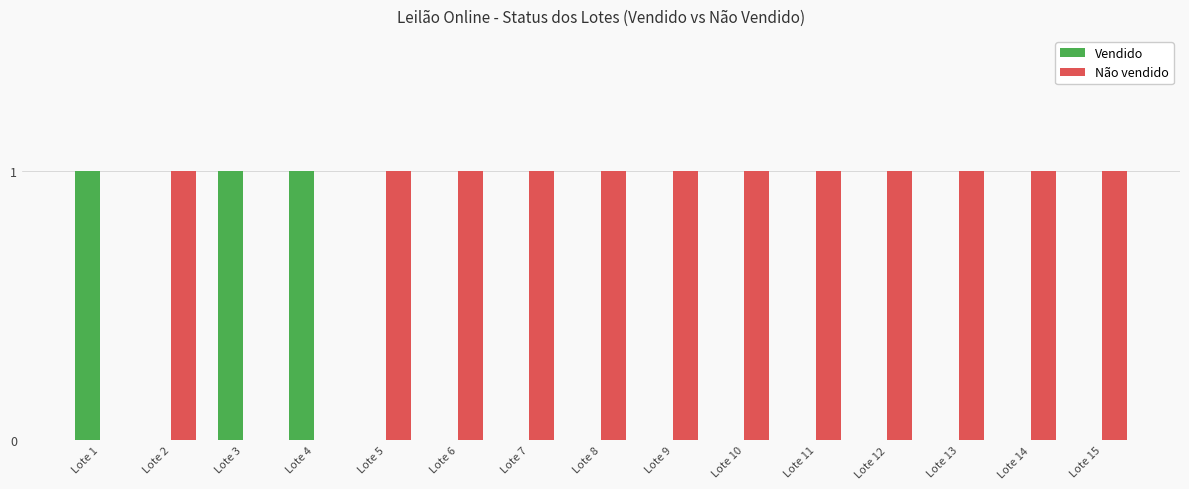

What is the sum of all Vendido values?

3